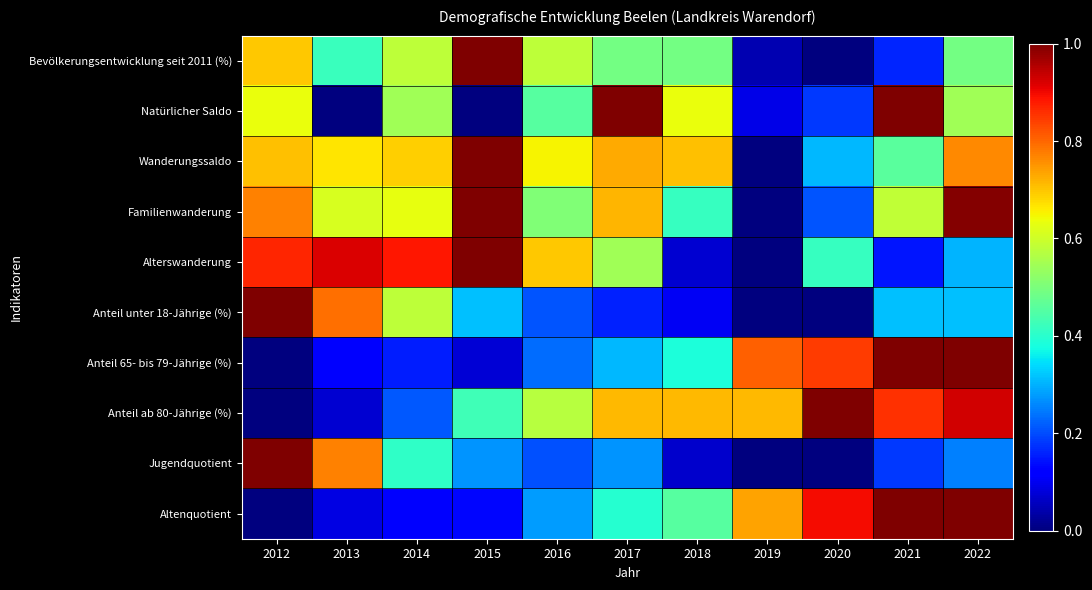

Which series has the largest range (max minus min)?

Bevölkerungsentwicklung seit 2011 (%)